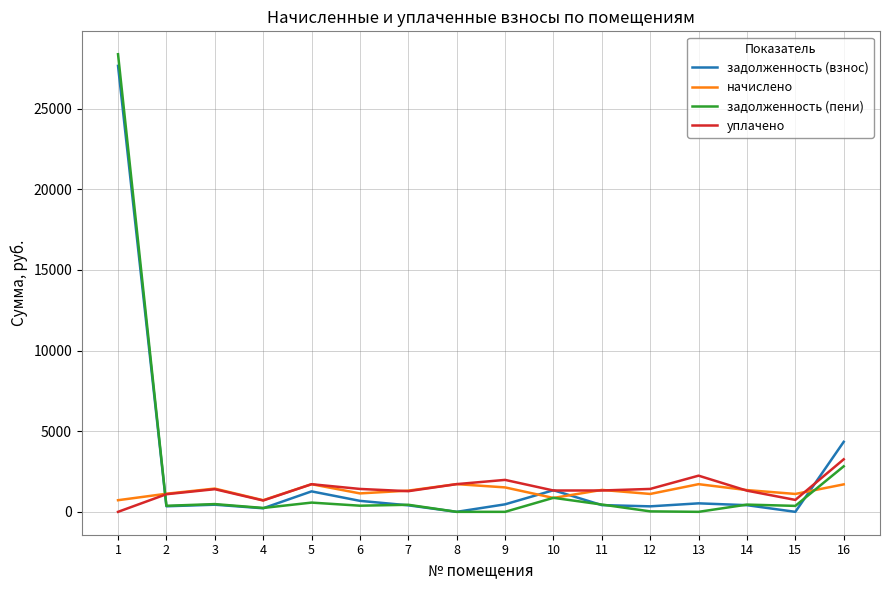

Is the value of задолженность (взнос) at 2 greater than the value of уплачено at 13?

No